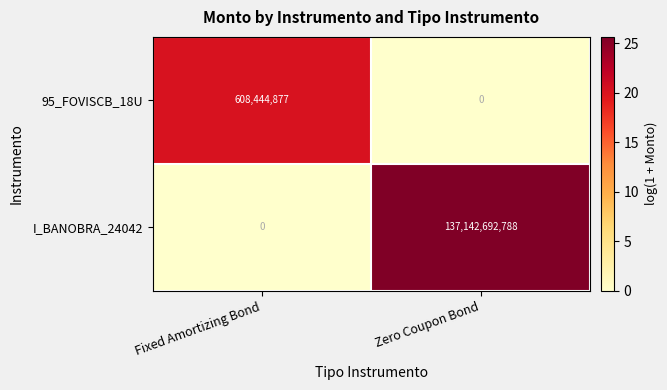

At how many categories does at least one series exceed 11?

2